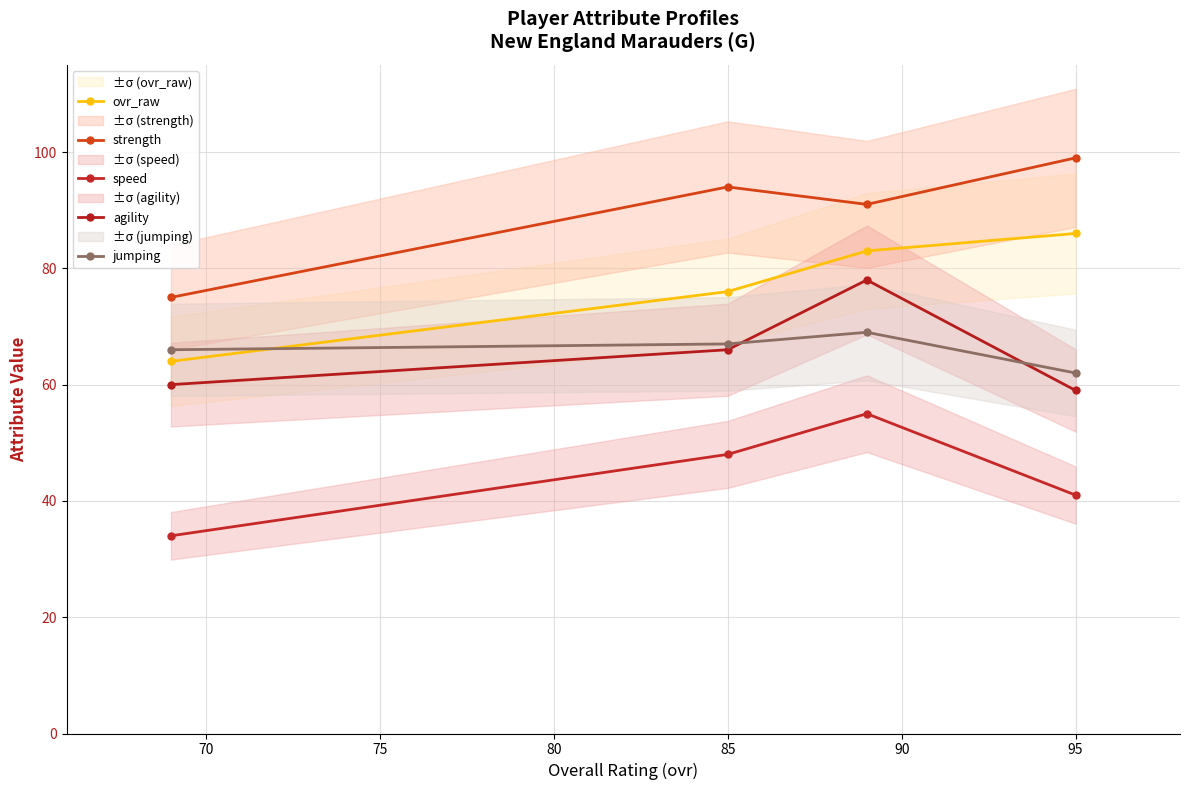

The value of agility at 95 is 59. True or false?

True